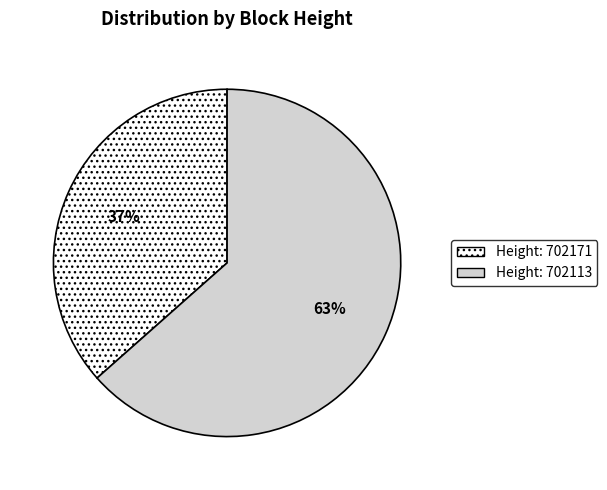

To the nearest percent, what is the average slice percentage?

50%